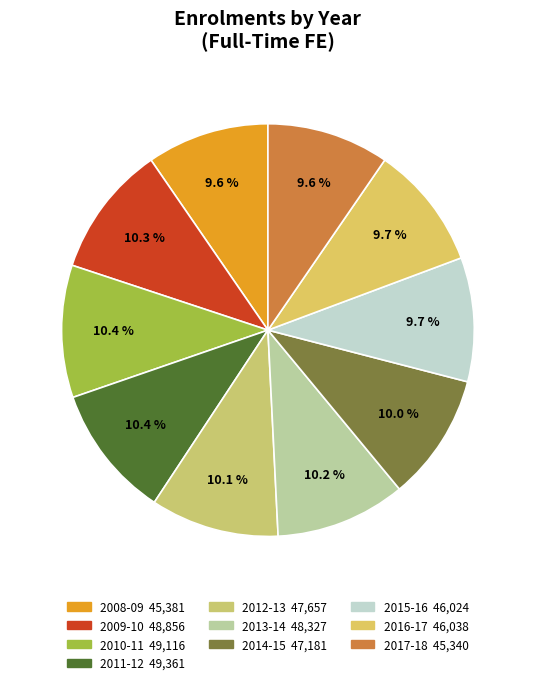

Does 2014-15 account for over 50% of the chart?

No